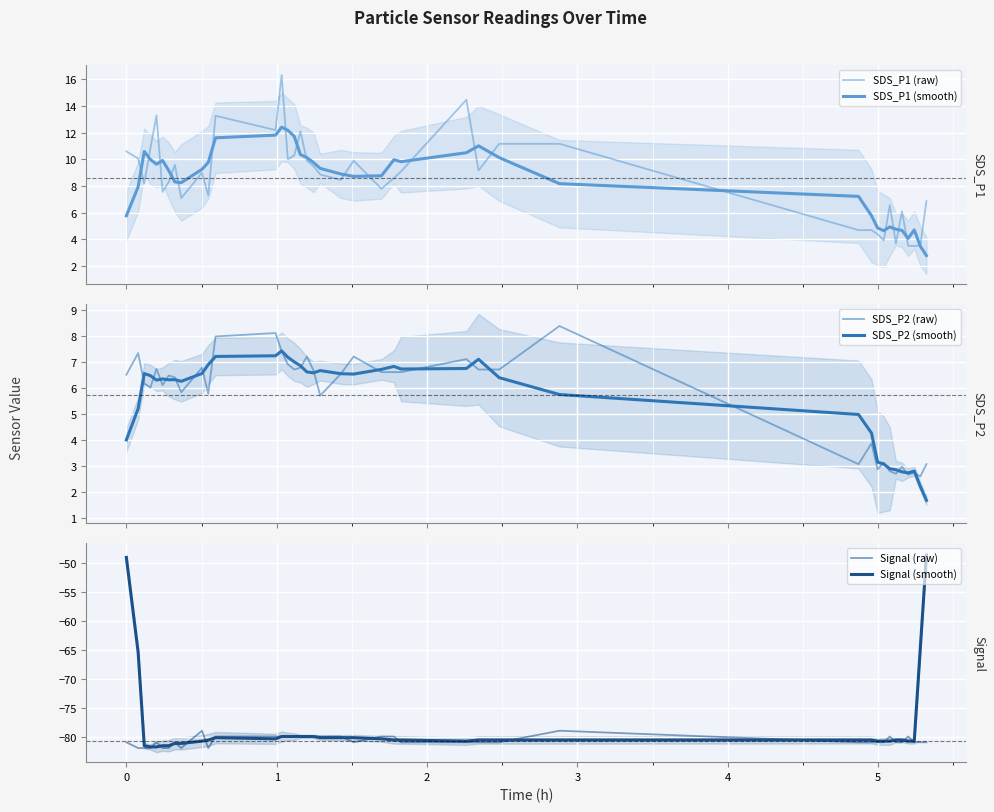

Reading left to right, extract all data points from this chart.

SDS_P1 (raw): 10.6	10.1	8.2	10.8	13.3	7.6	8.3	9.6	7.1	9.0	7.3	13.3	12.2	16.3	10.0	10.3	12.1	9.9	9.5	8.9	8.5	9.9	7.8	8.6	9.1	14.5	9.2	11.2	11.2	4.7	4.7	4.4	3.9	6.6	3.7	6.1	3.5	3.5	3.6	6.9
SDS_P1 (smooth): 5.8	7.9	10.6	10.0	9.6	9.9	9.2	8.3	8.3	9.3	9.8	11.6	11.8	12.4	12.2	11.7	10.4	10.1	9.8	9.3	8.9	8.7	8.8	10.0	9.8	10.5	11.0	10.1	8.2	7.2	5.8	4.9	4.7	4.9	4.8	4.7	4.1	4.7	3.5	2.8
SDS_P2 (raw): 6.5	7.3	6.2	6.0	6.7	6.1	6.5	6.4	5.8	6.8	5.8	8.0	8.1	7.4	6.9	6.7	6.8	7.2	6.7	5.7	6.5	7.2	6.6	6.6	6.6	7.1	6.7	6.7	8.4	3.1	3.9	2.9	3.1	2.8	2.7	3.0	2.7	2.7	2.6	3.1
SDS_P2 (smooth): 4.0	5.2	6.5	6.5	6.3	6.3	6.3	6.3	6.2	6.5	6.9	7.2	7.2	7.4	7.2	7.0	6.8	6.6	6.6	6.7	6.5	6.5	6.7	6.8	6.7	6.7	7.1	6.4	5.7	5.0	4.3	3.1	3.1	2.9	2.9	2.8	2.7	2.8	2.2	1.7
Signal (raw): -81.0	-82.0	-82.0	-82.0	-81.0	-82.0	-82.0	-81.0	-82.0	-79.0	-82.0	-80.0	-80.0	-80.0	-80.0	-80.0	-80.0	-80.0	-80.0	-80.0	-80.0	-81.0	-80.0	-80.0	-81.0	-81.0	-81.0	-81.0	-79.0	-81.0	-81.0	-81.0	-81.0	-80.0	-81.0	-81.0	-80.0	-81.0	-81.0	-81.0
Signal (smooth): -49.0	-65.4	-81.6	-81.8	-81.8	-81.6	-81.6	-81.2	-81.2	-80.8	-80.6	-80.2	-80.4	-80.0	-80.0	-80.0	-80.0	-80.0	-80.0	-80.2	-80.2	-80.2	-80.4	-80.6	-80.6	-80.8	-80.6	-80.6	-80.6	-80.6	-80.6	-80.8	-80.8	-80.8	-80.6	-80.6	-80.8	-80.8	-64.6	-48.6